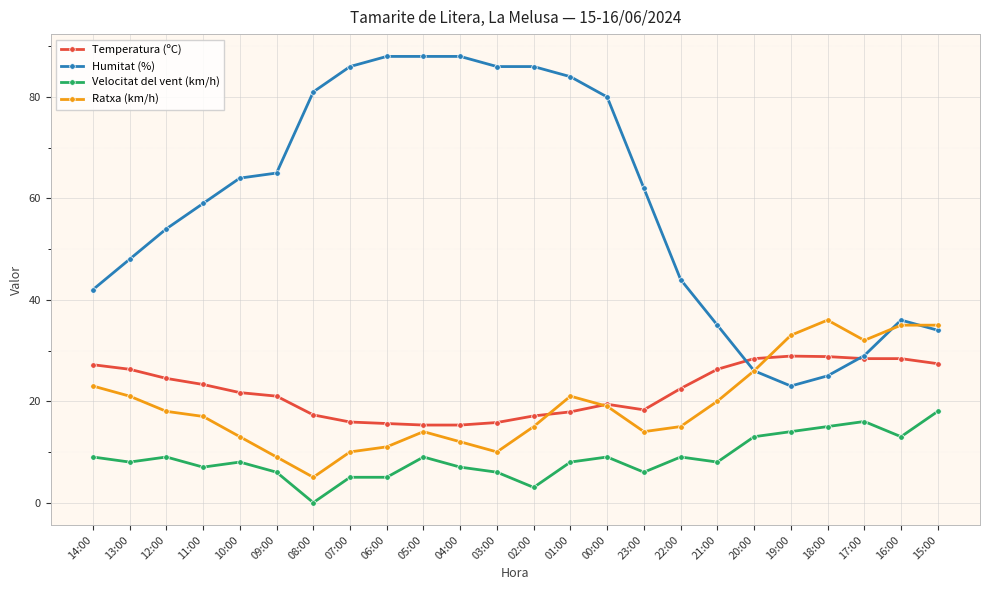

Which label corresponds to the smallest value in the chart?

08:00